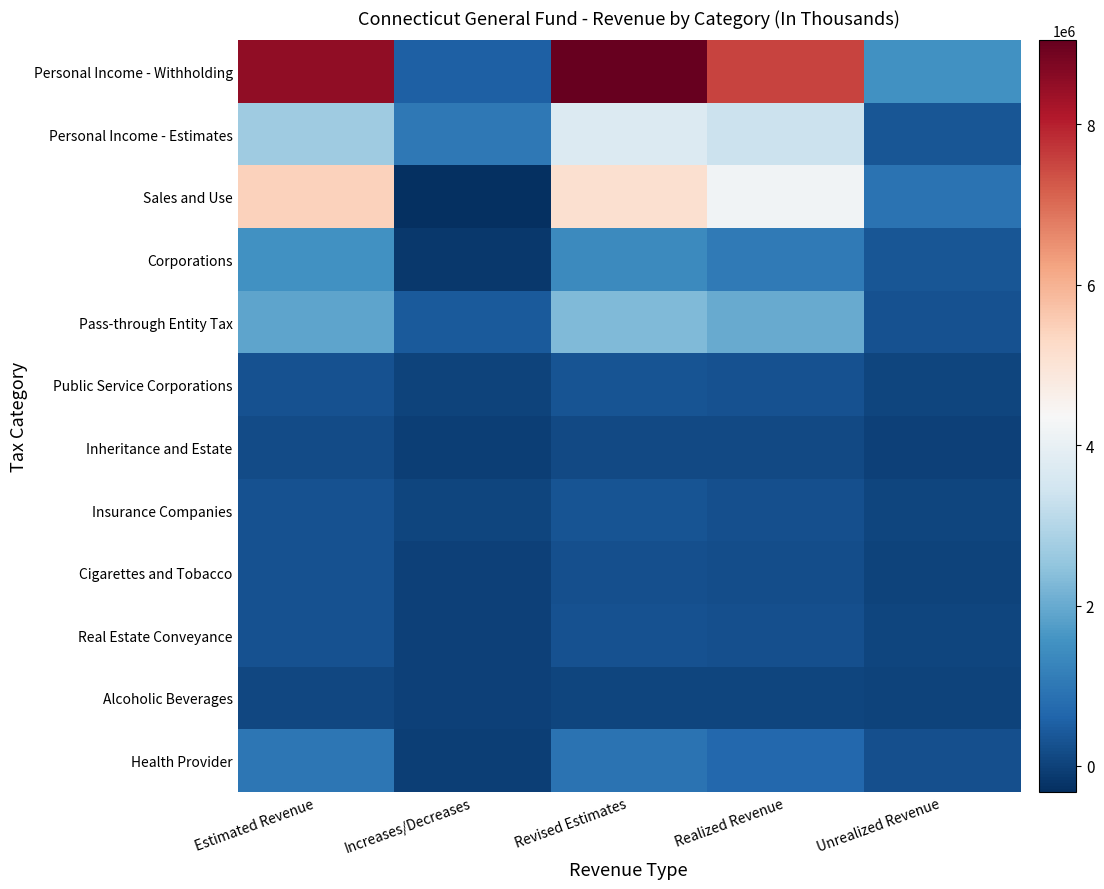

Which has a higher value, Revised Estimates or Increases/Decreases?

Revised Estimates